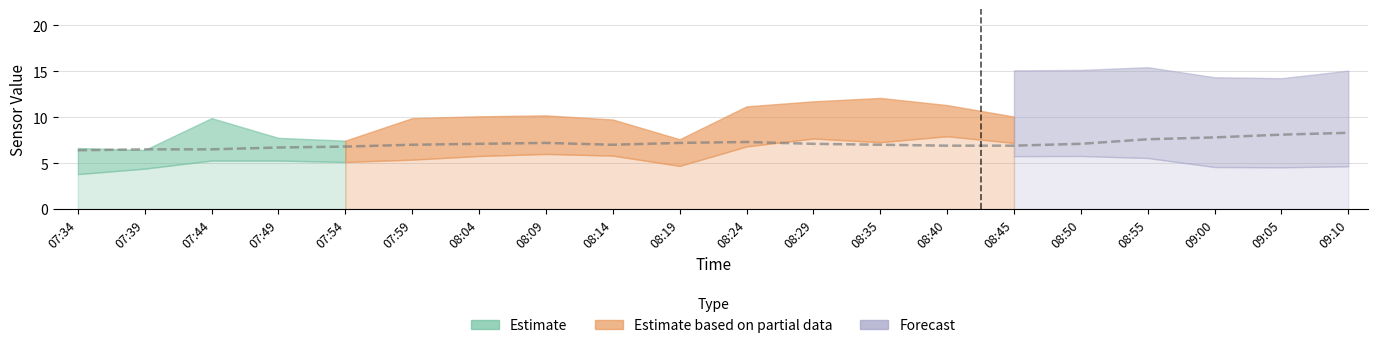

What is the average value?

7.1